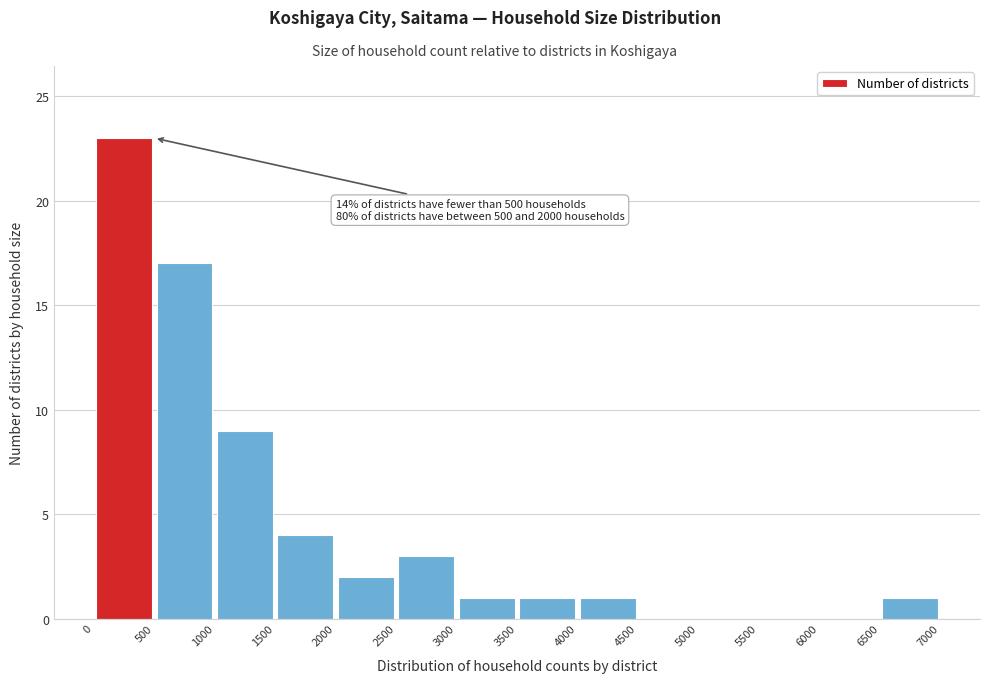

Which range on the x-axis has the tallest bar?

0 to 500